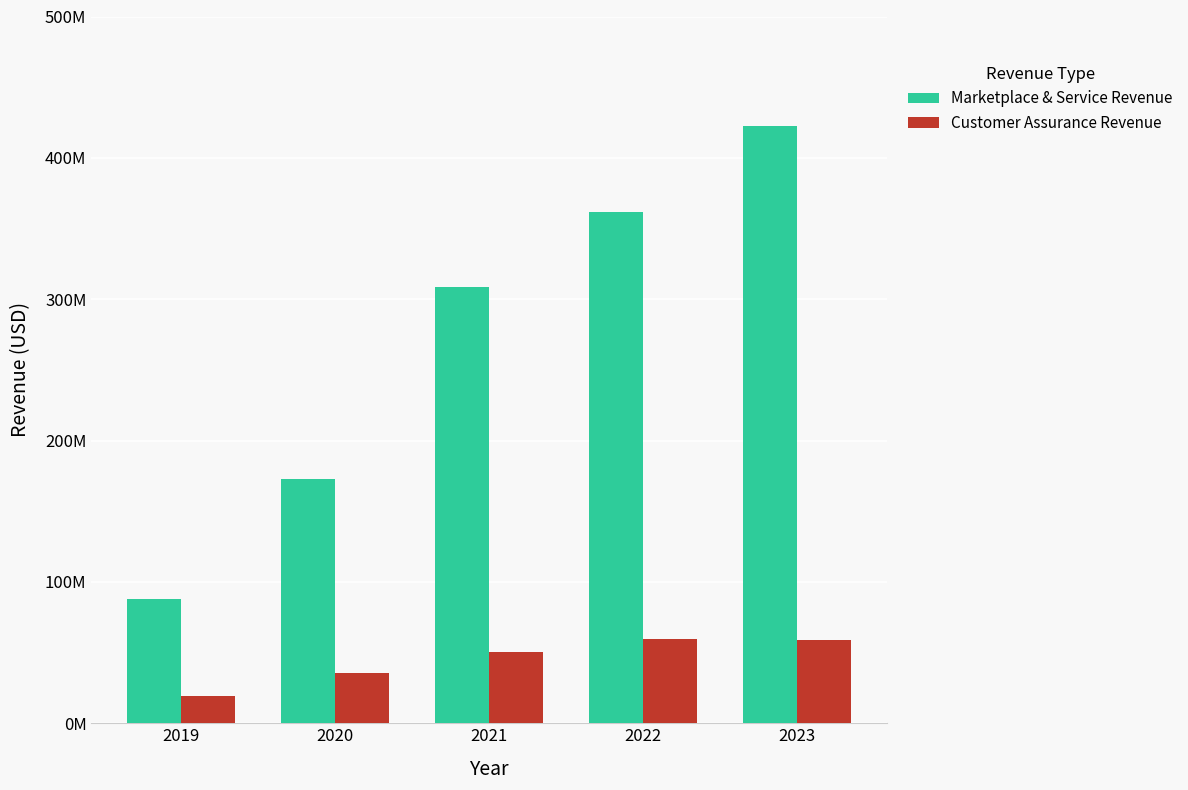

At which label is Marketplace & Service Revenue closest to 255150000?

2021